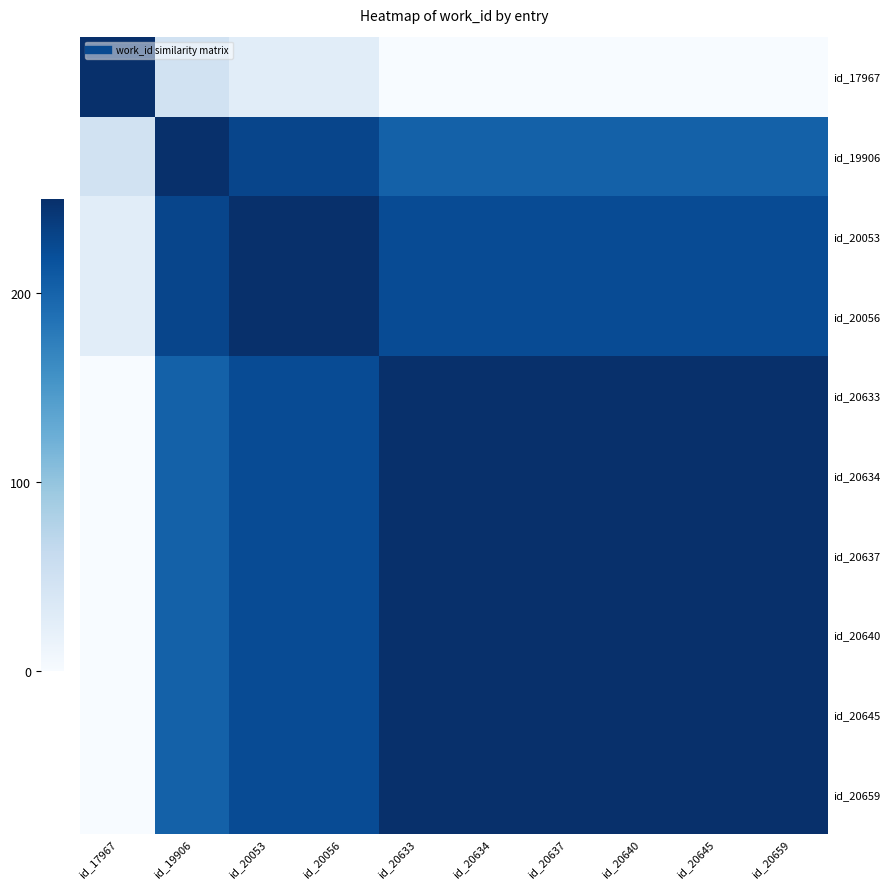

How many series are shown in this chart?

10